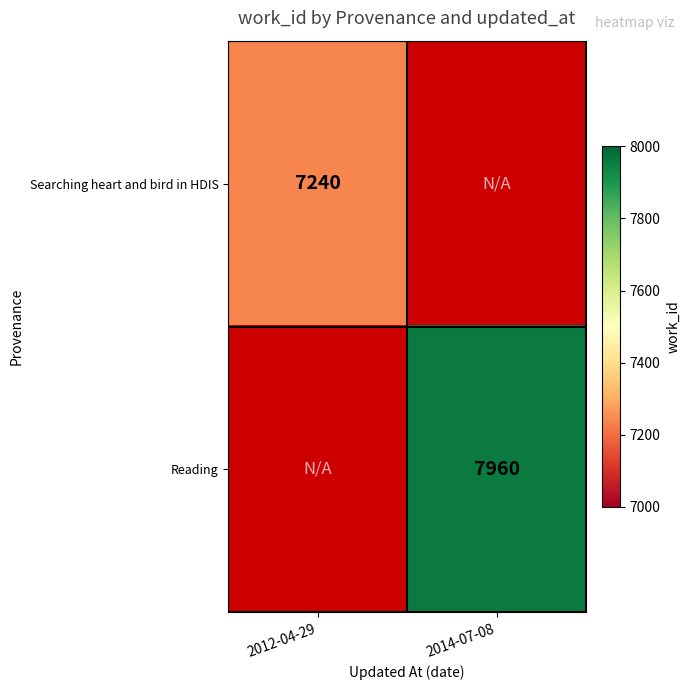

The Reading series shows 7960 at 2014-07-08. True or false?

True